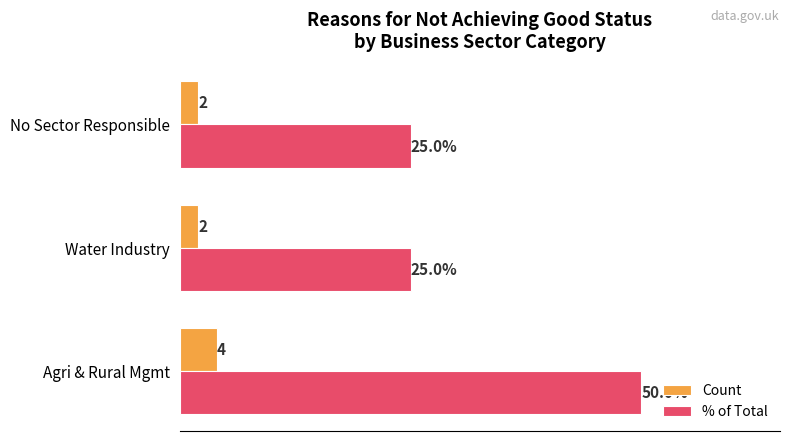

Between Agri & Rural Mgmt and Water Industry, which series saw the biggest shift?

% of Total